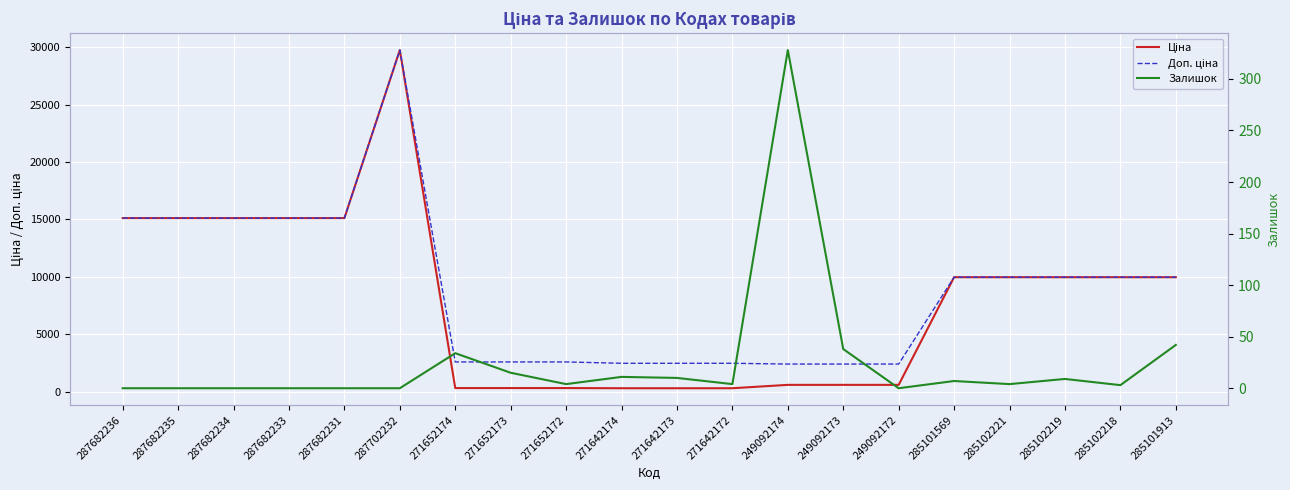

What is the average value of the Залишок series?

25.4